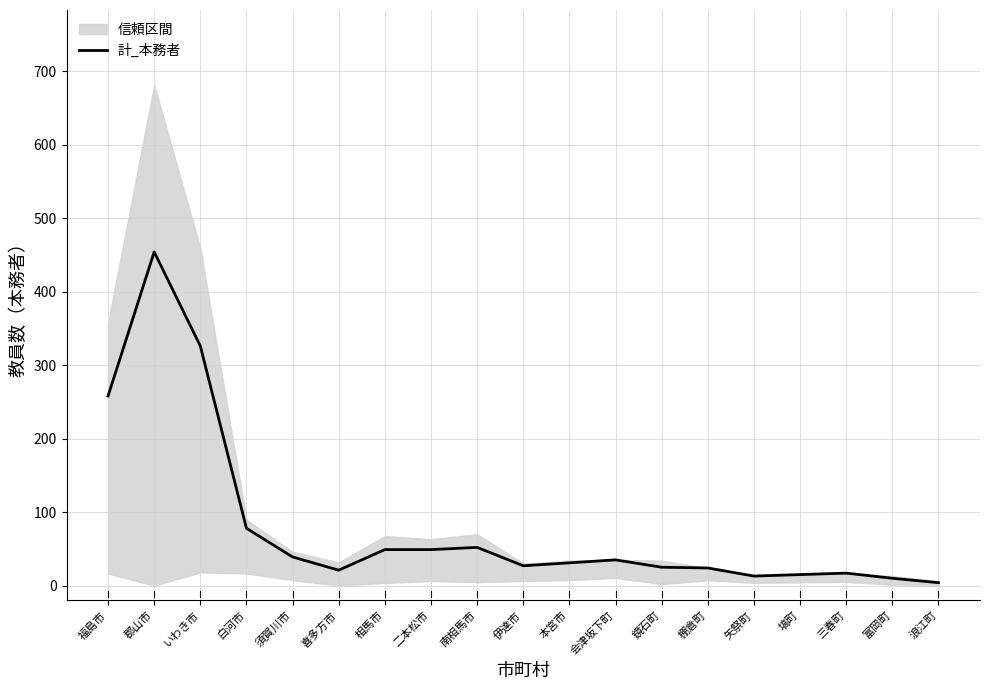

What is the ratio of the value at 矢祭町 to the value at 白河市?

0.2